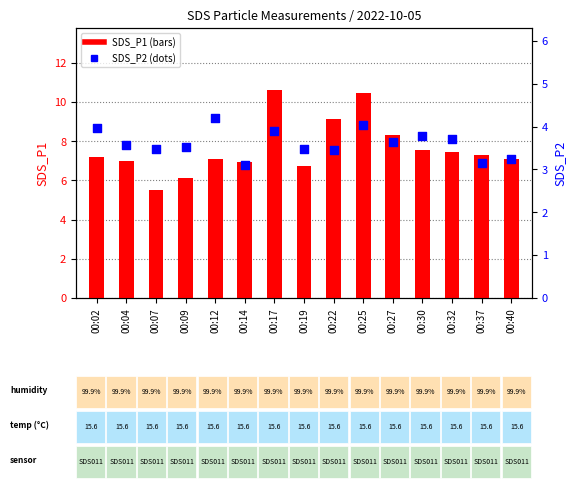

Is the value of SDS_P2 at 00:12 greater than the value of SDS_P1 at 00:02?

No